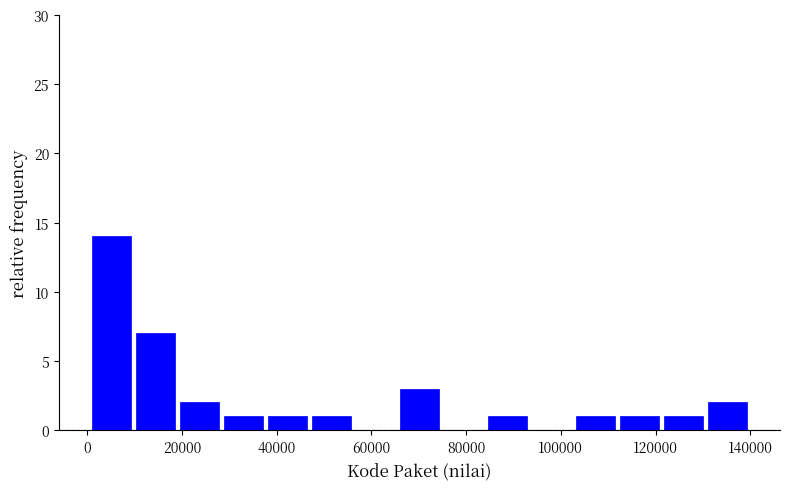

Reading left to right, list every bar in this chart as the range it spans on the x-axis followed by its height. Neither the bar edges nor the heights are printed on the chart, so give them approximately, as read against the axes.

0 to 10000: 14
10000 to 20000: 7
20000 to 28000: 2
28000 to 38000: 1
38000 to 46000: 1
46000 to 56000: 1
56000 to 66000: 0
66000 to 74000: 3
74000 to 84000: 0
84000 to 94000: 1
94000 to 102000: 0
102000 to 112000: 1
112000 to 122000: 1
122000 to 130000: 1
130000 to 140000: 2